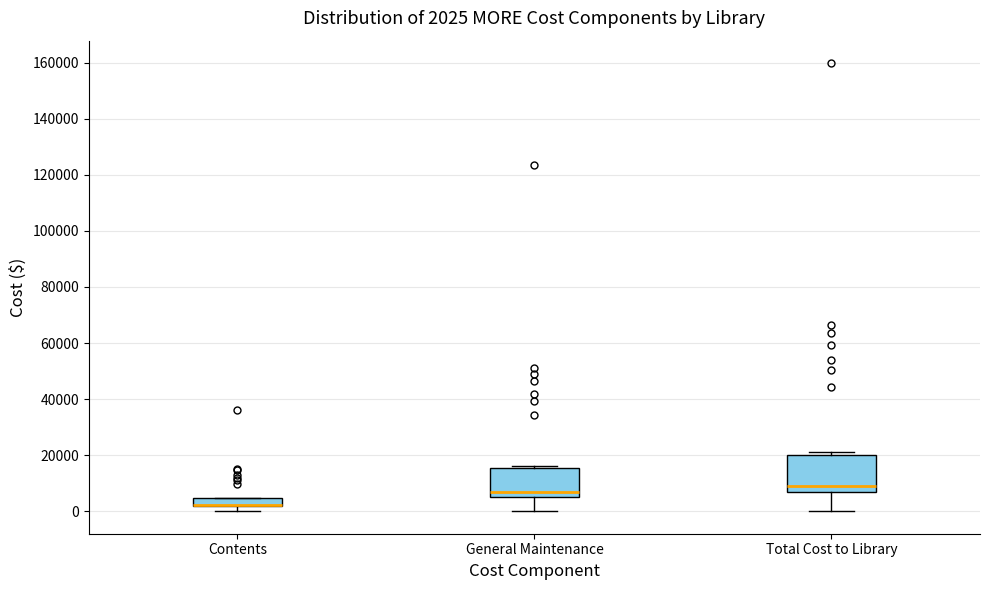

Comparing the boxes themselves (not the whiskers), which one is the tallest?

Total Cost to Library